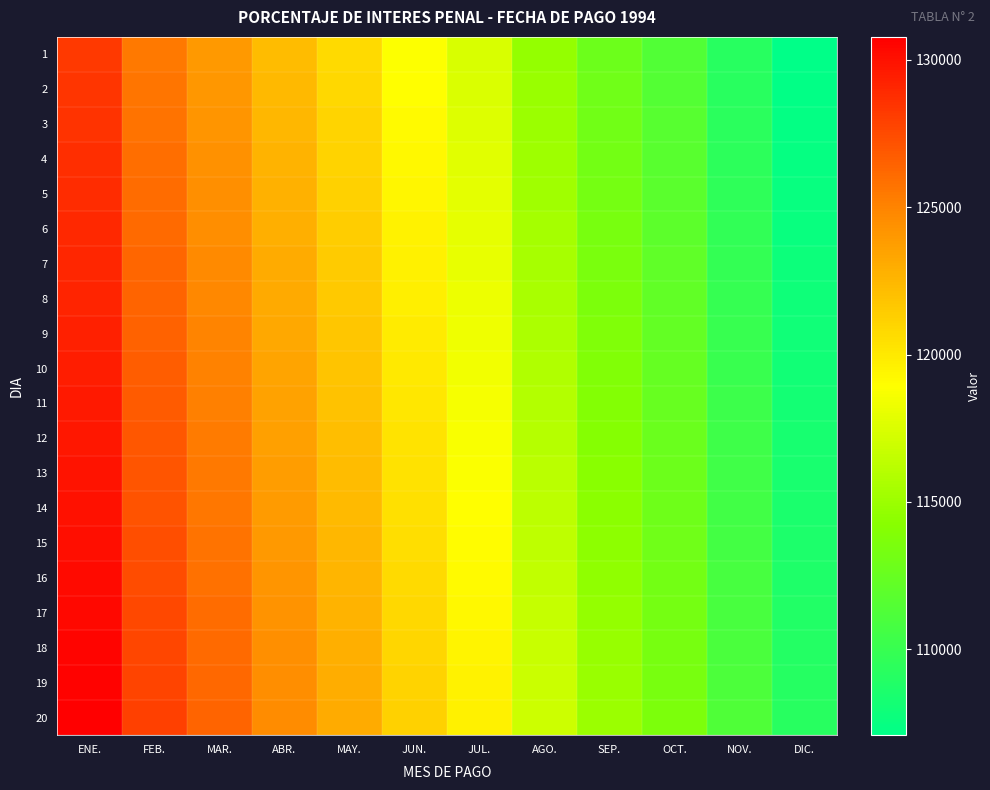

What is the difference between the highest and lowest values at JUN.?

2321.7